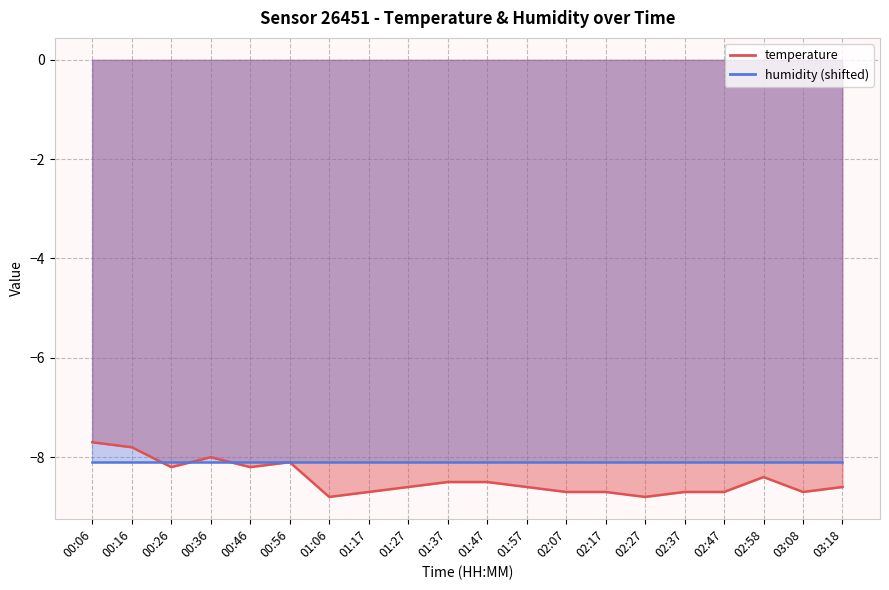

Between 00:56 and 00:16, which is larger?

00:16